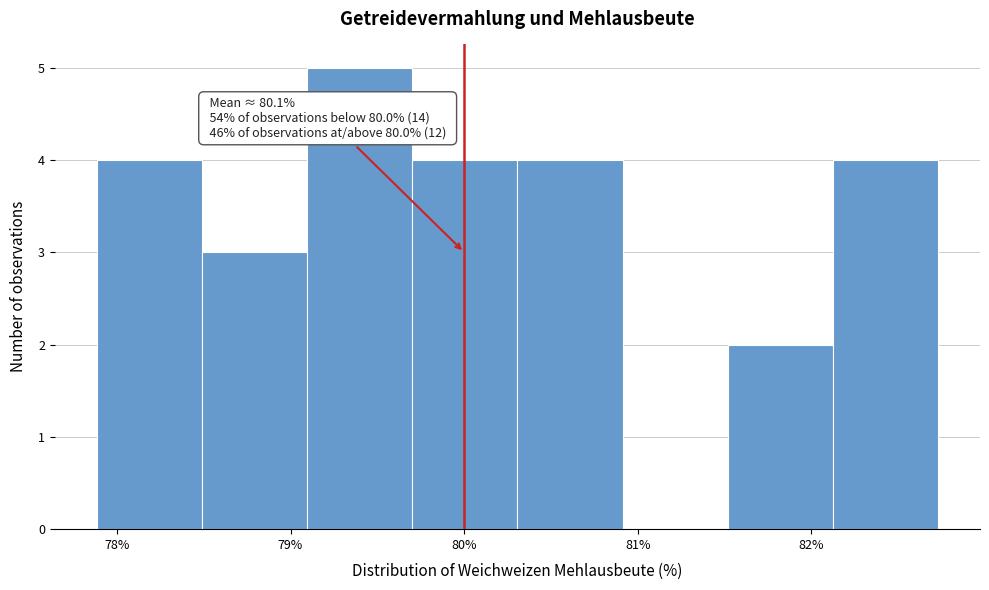

Which range on the x-axis has the tallest bar?

79.1 to 79.7